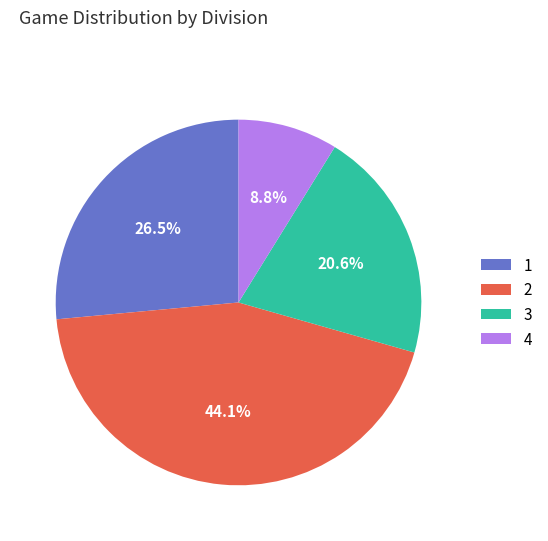

Approximately how many times larger is the value at 3 compared to 2?

0.5